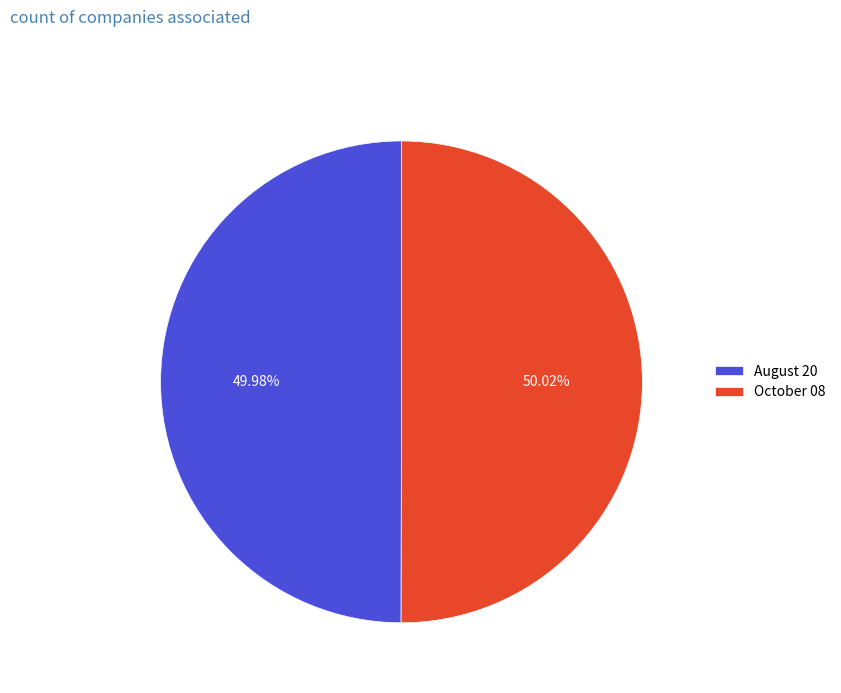

What is the ratio of the value at October 08 to the value at August 20?

1.0